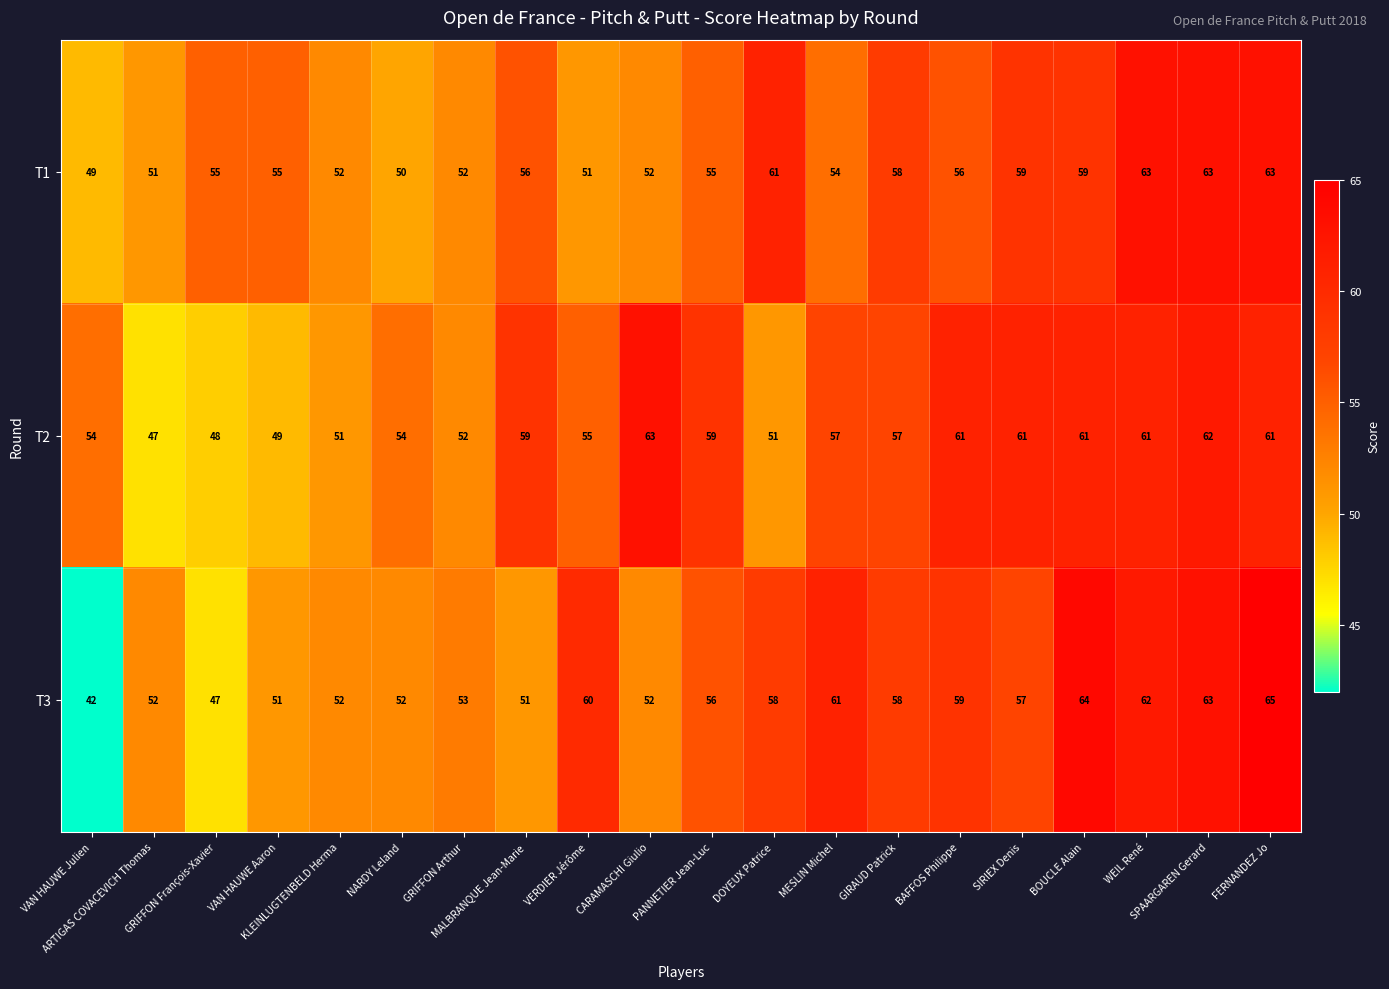

What is the sum of all T1 values?

1114